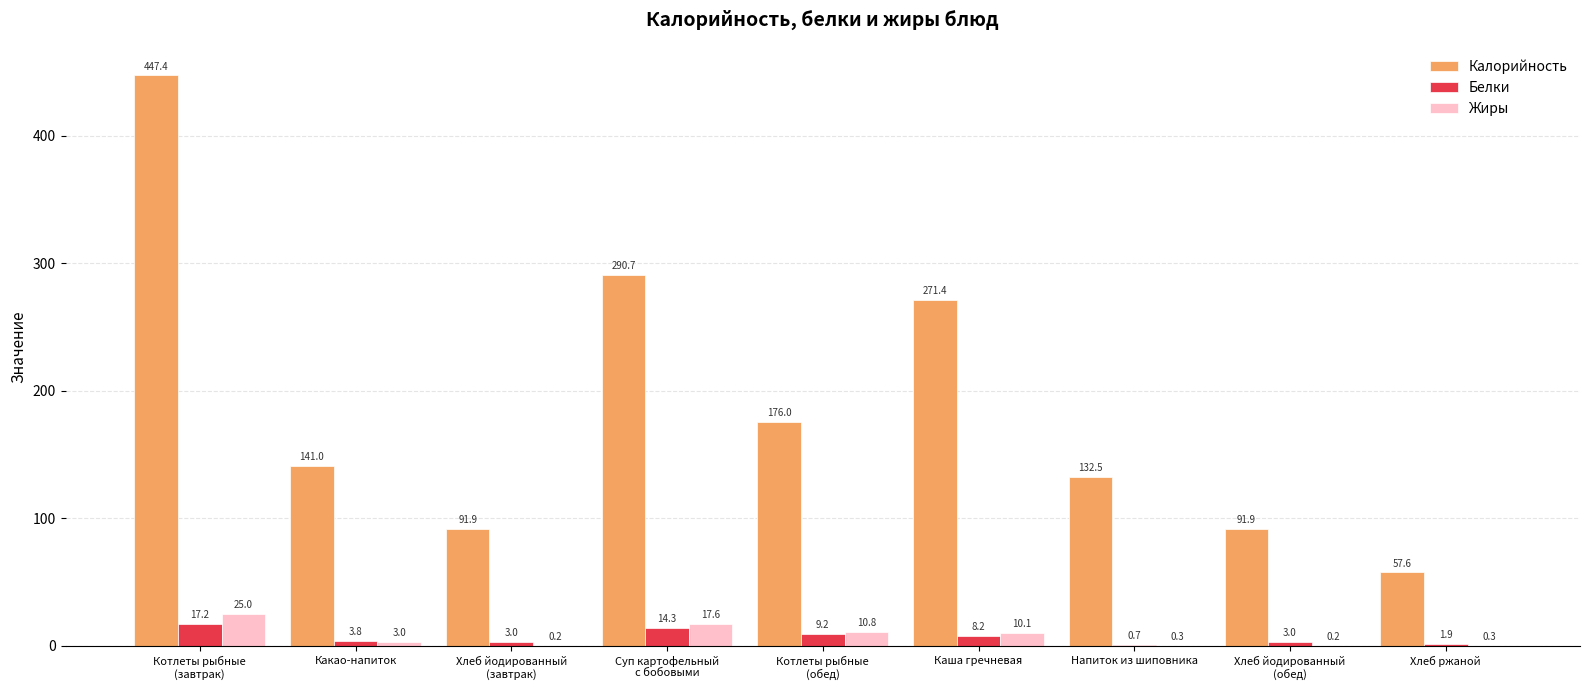

Where is Калорийность nearest to the value 252?

Каша гречневая